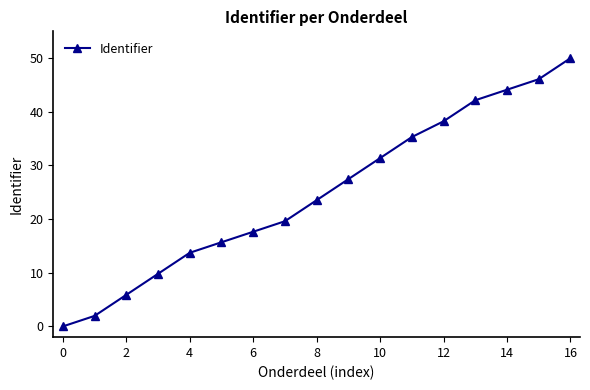

What is the maximum value shown in the chart?

50.0